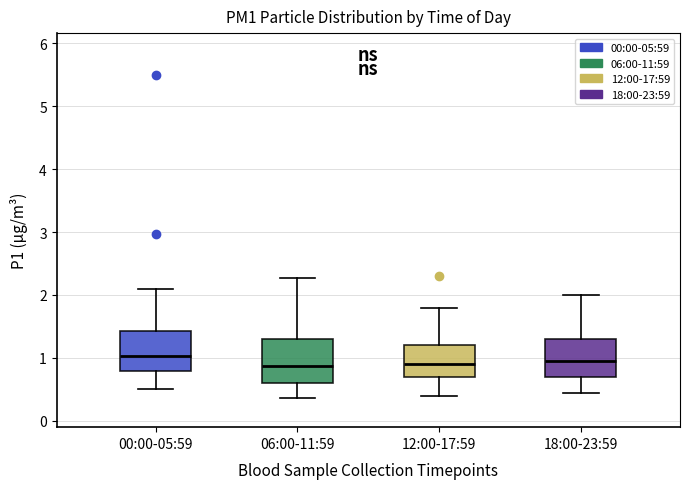

Where does the upper whisker of the box for 00:00-05:59 end on the y-axis? The values are not printed on the chart, so give them approximately, as read against the axis.

2.1